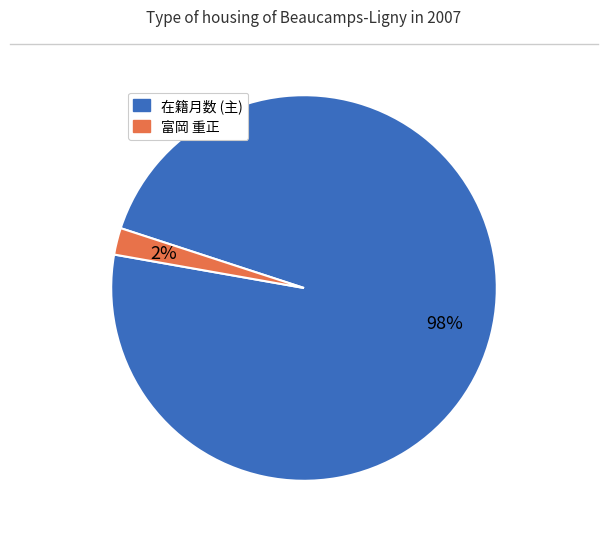

To the nearest percent, what is the average slice percentage?

50%